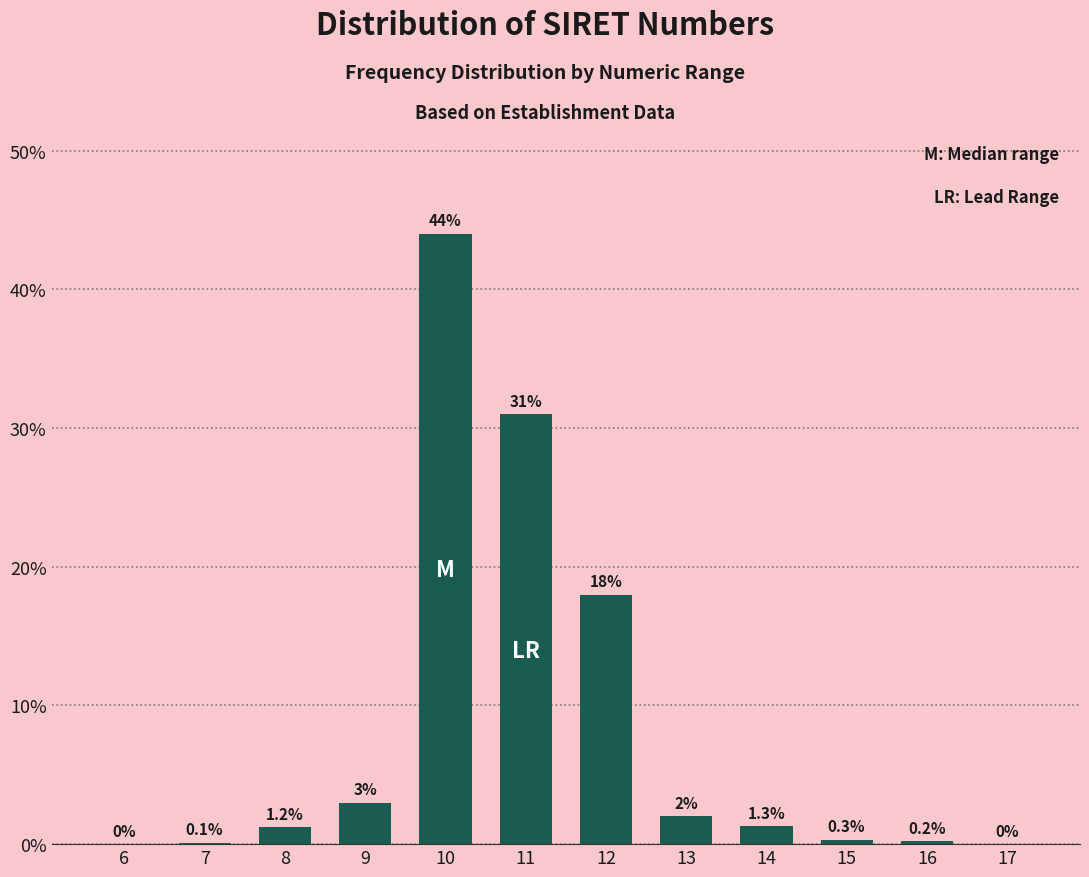

Reading right to left, transcribe all the data shown in this chart.

17=0.0	16=0.2	15=0.3	14=1.3	13=2.0	12=18.0	11=31.0	10=44.0	9=3.0	8=1.2	7=0.1	6=0.0